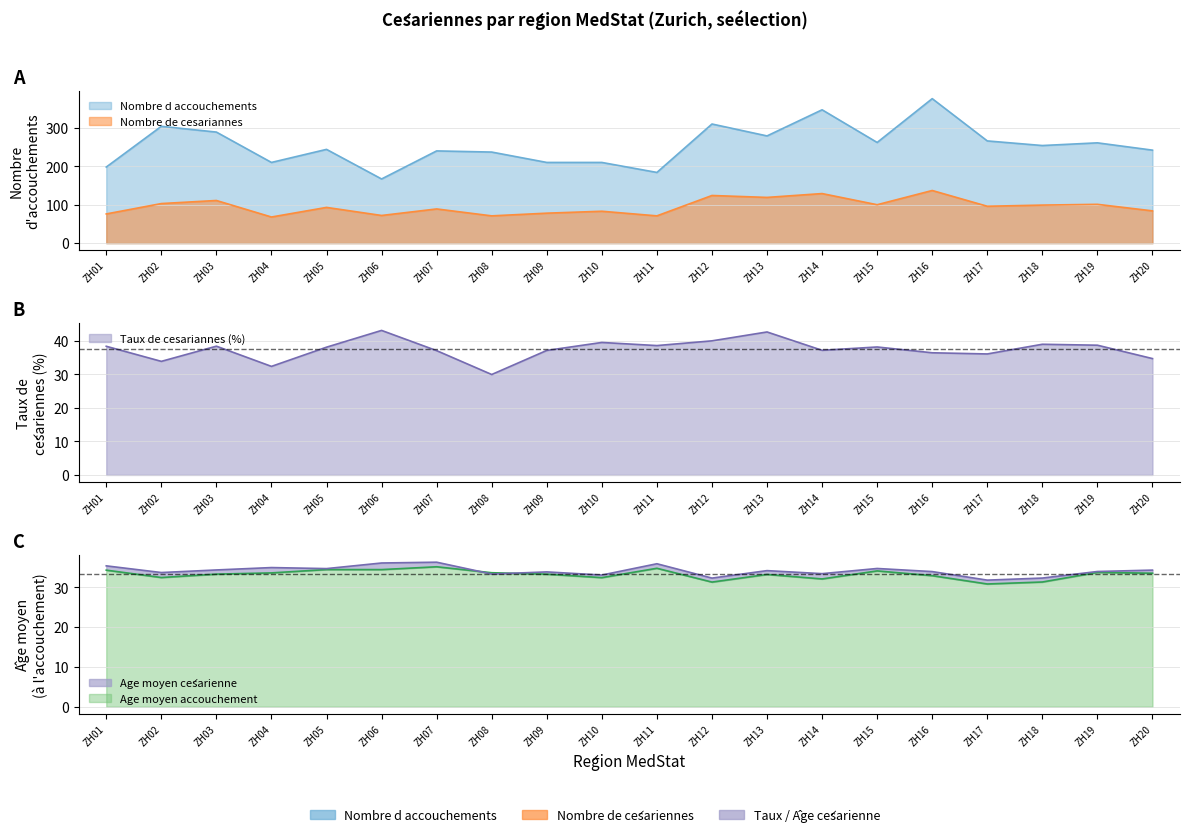

Where is the first local maximum for Age moyen accouchement?

ZH05